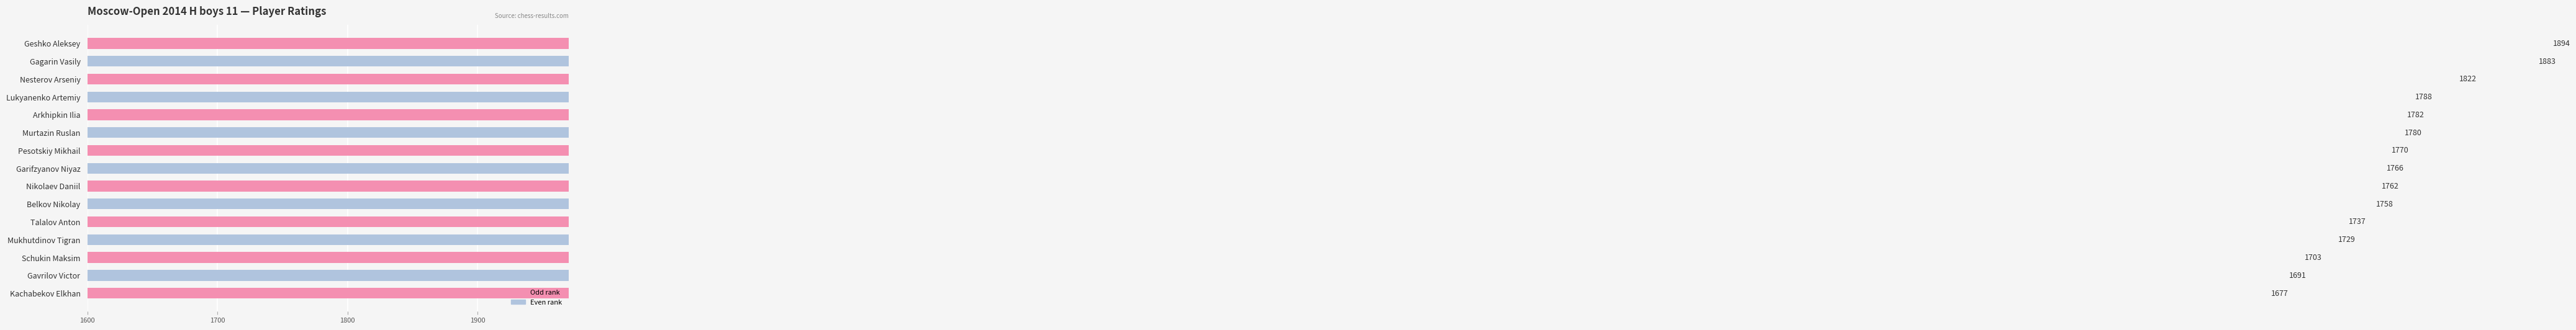

Read the value at Kachabekov Elkhan, to the nearest 5.

1675